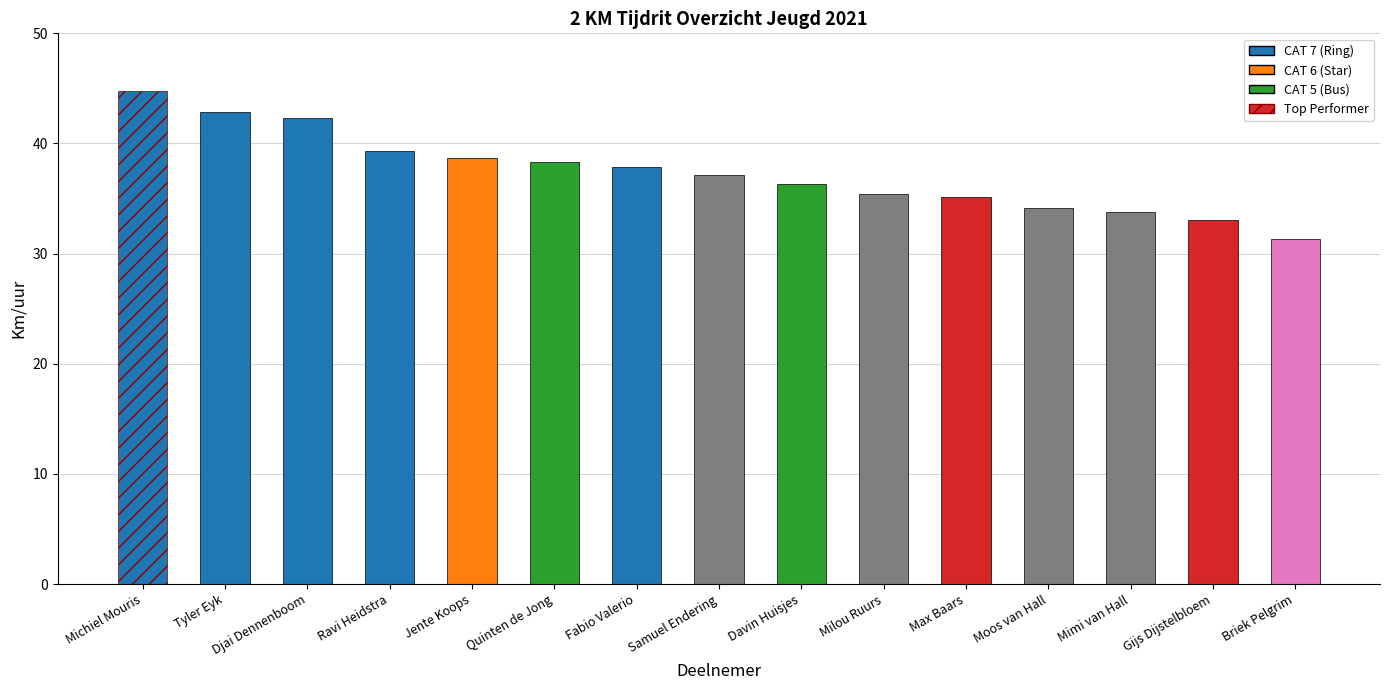

What value does the data have at Briek Pelgrim?

31.3